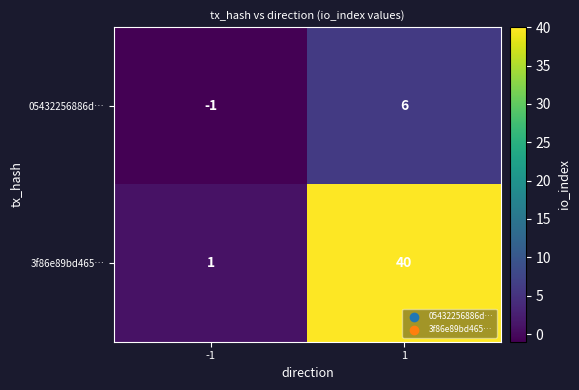

Is it true that 05432256886d… equals -1 at -1?

True